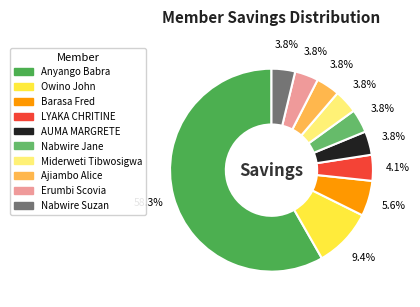

How many slices are in this pie chart?

10